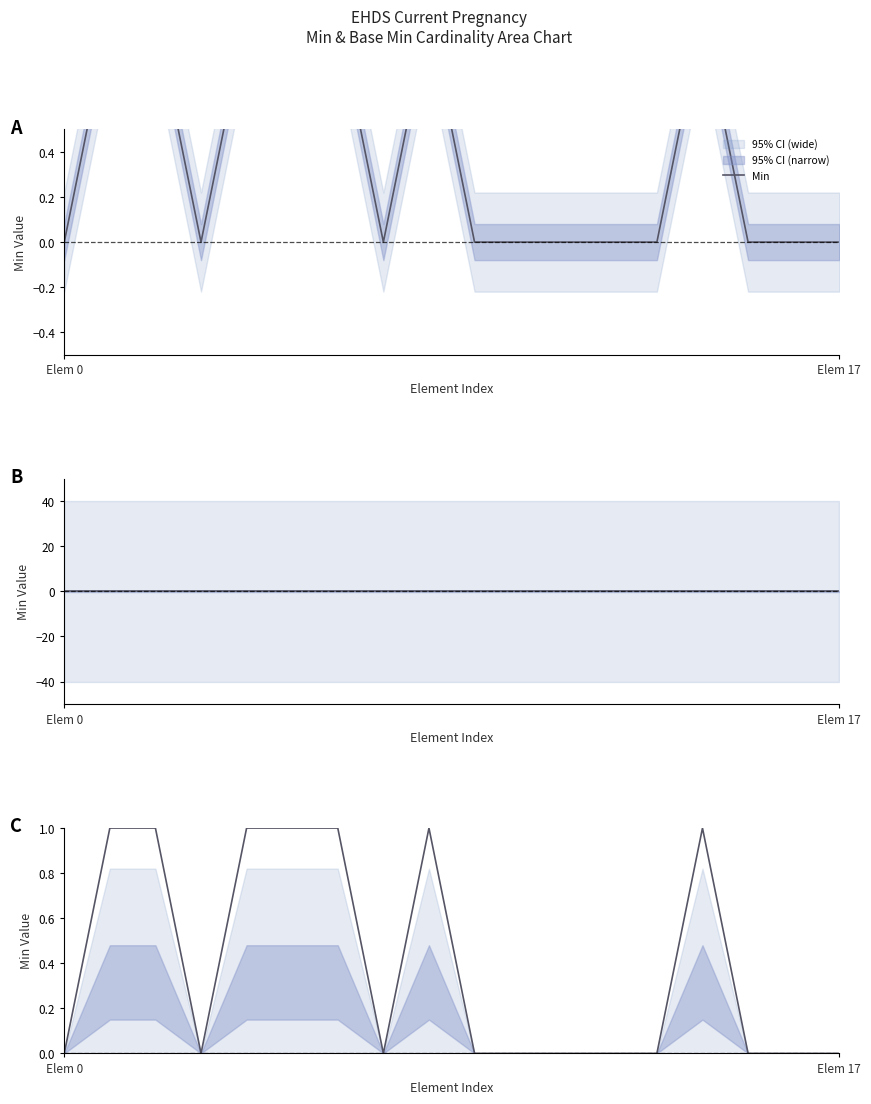

What is the difference between the second highest and minimum values?

1